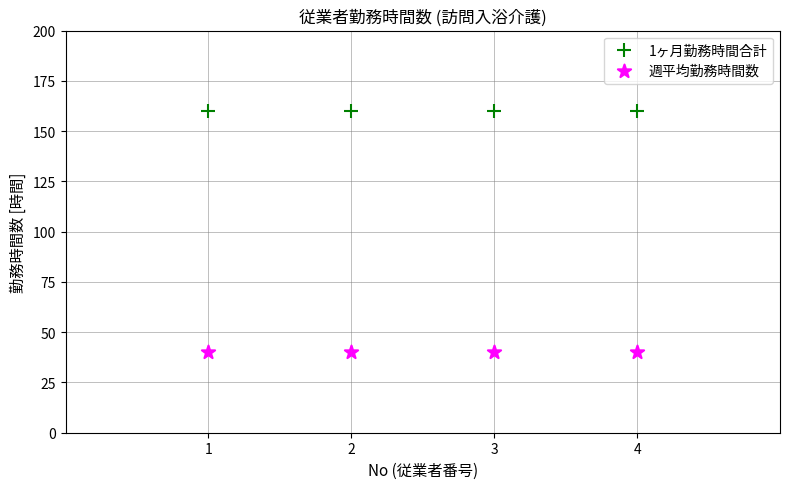

Across all data points, what is the average Y value?

100